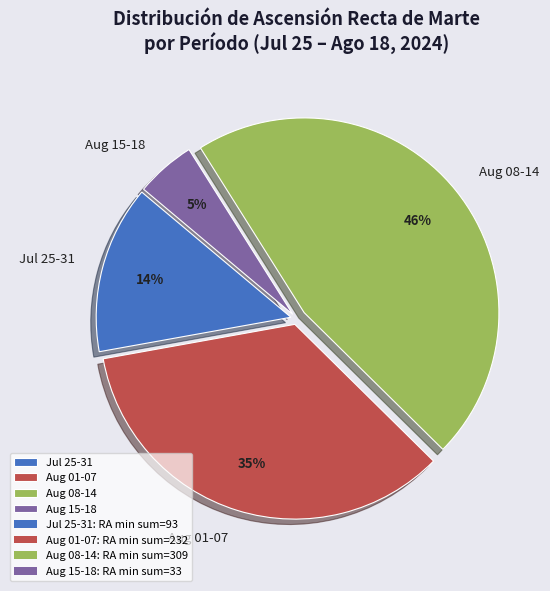

Which has a higher value, Jul 25-31 or Aug 08-14?

Aug 08-14